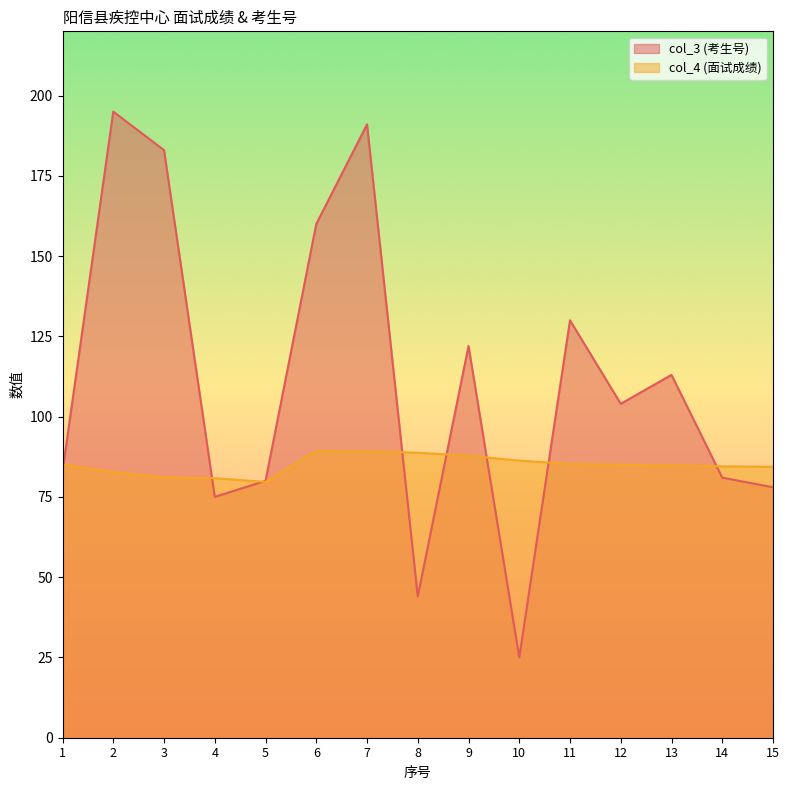

Rank the series by their maximum value, from lowest to highest.

col_4 (面试成绩), col_3 (考生号)